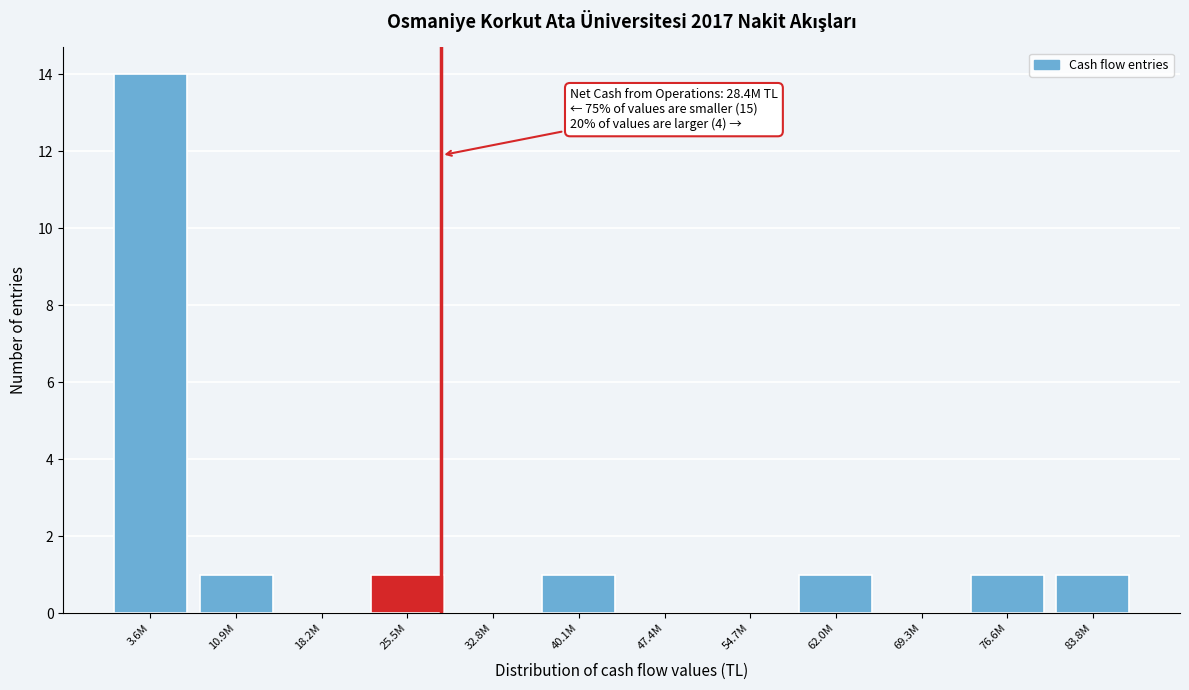

Reading left to right, list all the values displayed in this chart.

3.6M=14	10.9M=1	18.2M=0	25.5M=1	32.8M=0	40.1M=1	47.4M=0	54.7M=0	62.0M=1	69.3M=0	76.6M=1	83.8M=1